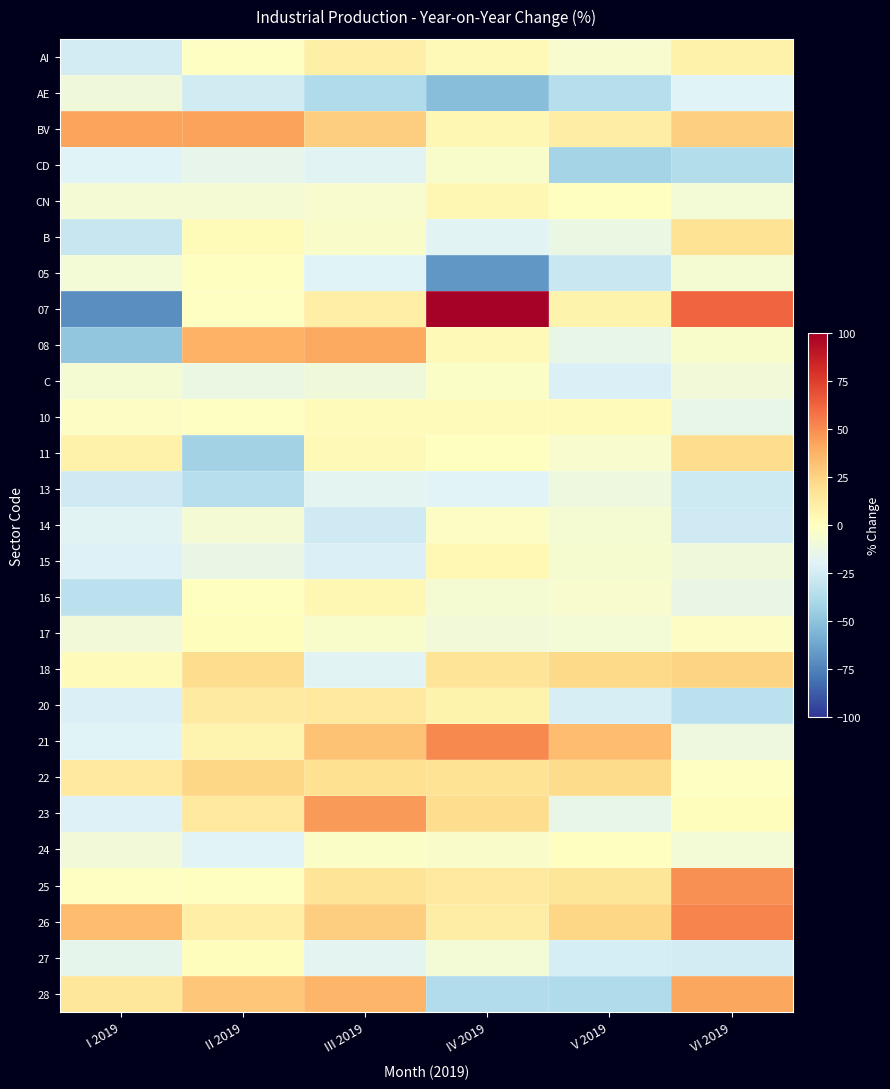

At which category does the chart reach its minimum across all series?

I 2019